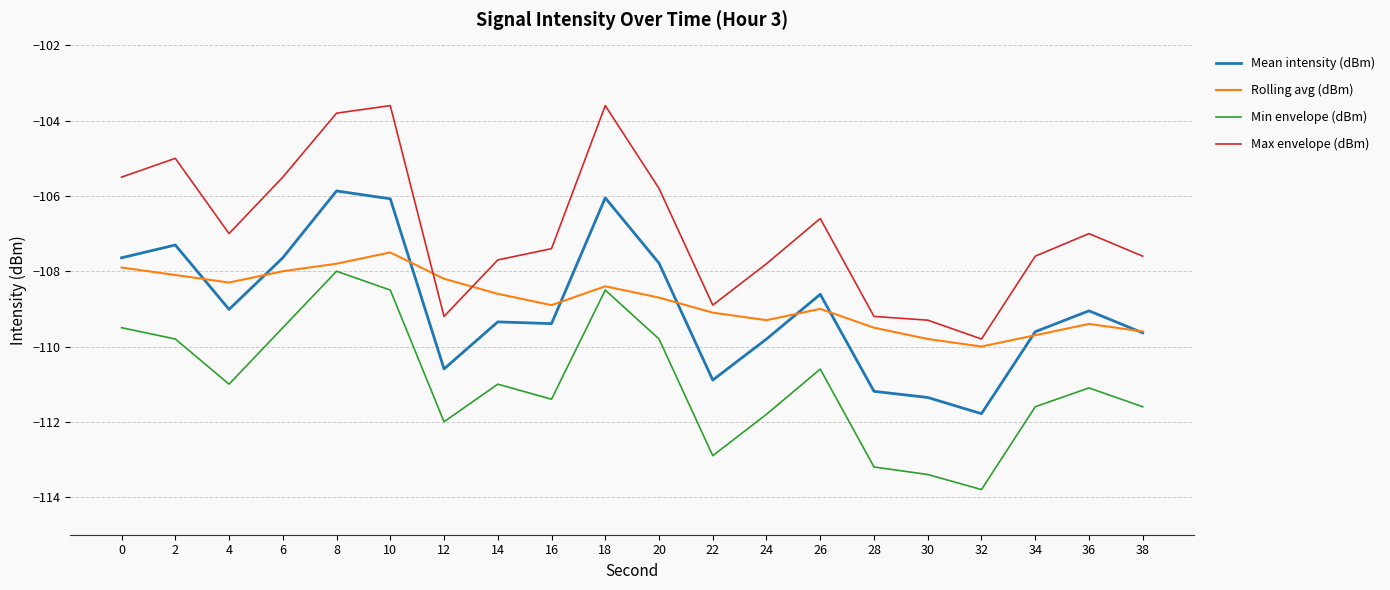

At which label does Min envelope (dBm) reach its minimum?

32